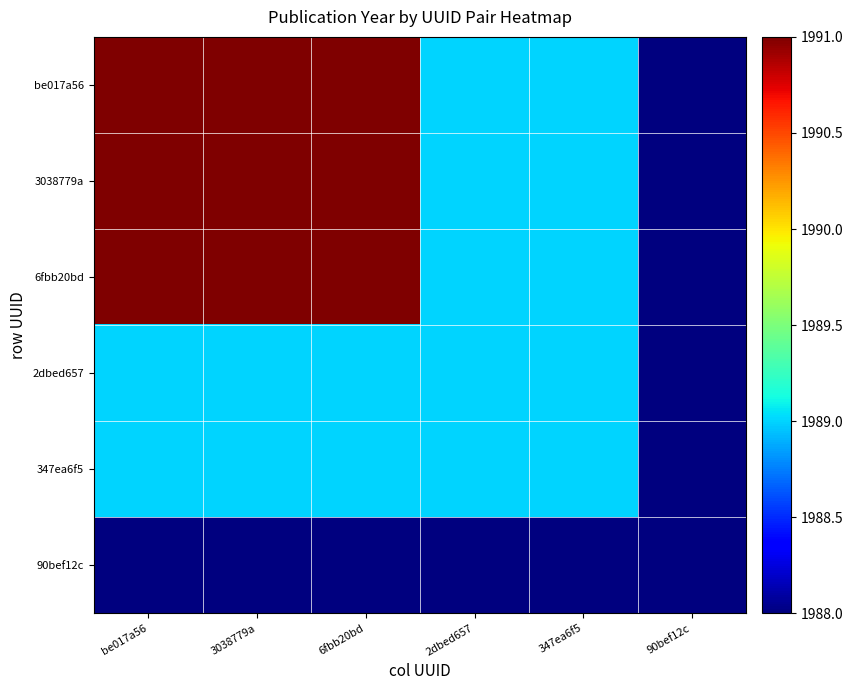

At which category is the sum across all series the highest?

be017a56